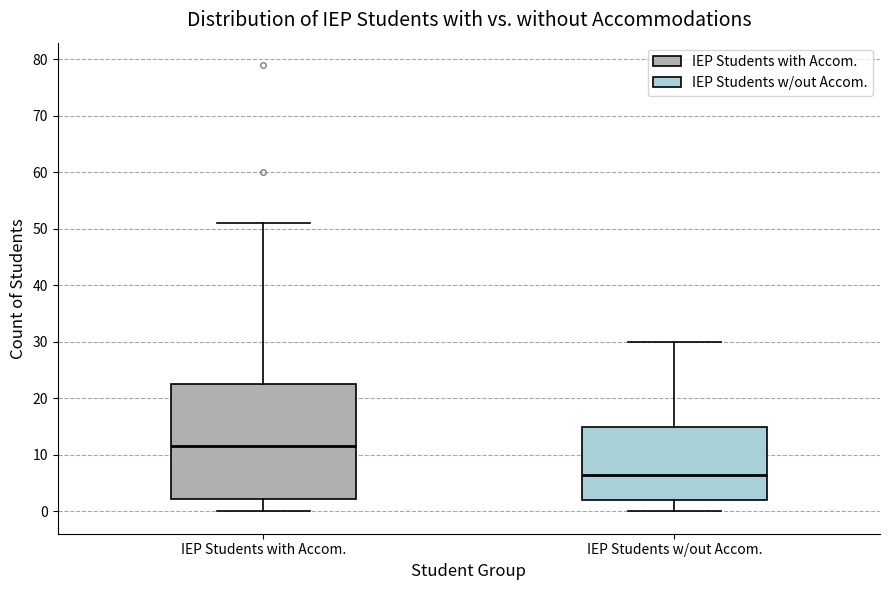

Which box is the tallest, from its lower edge to its upper edge?

IEP Students with Accom.